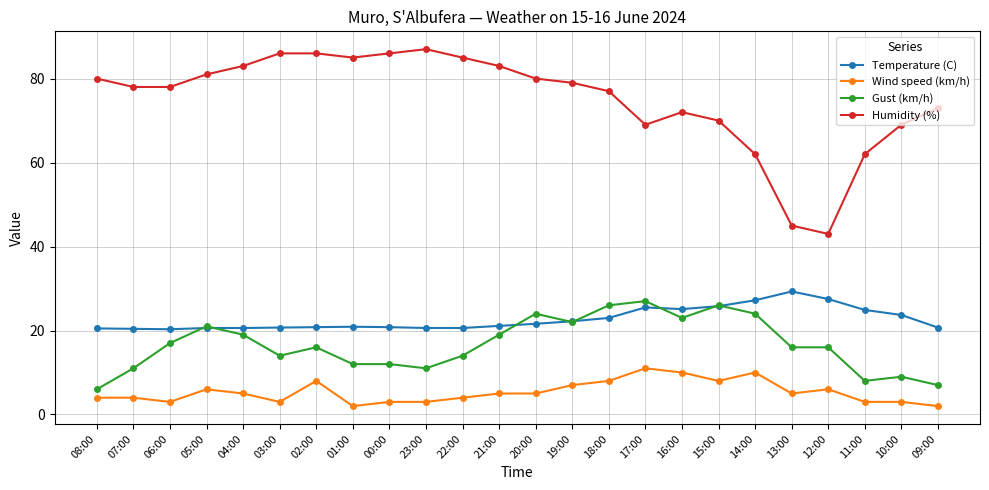

What is the highest value of the Humidity (%) series?

87.0